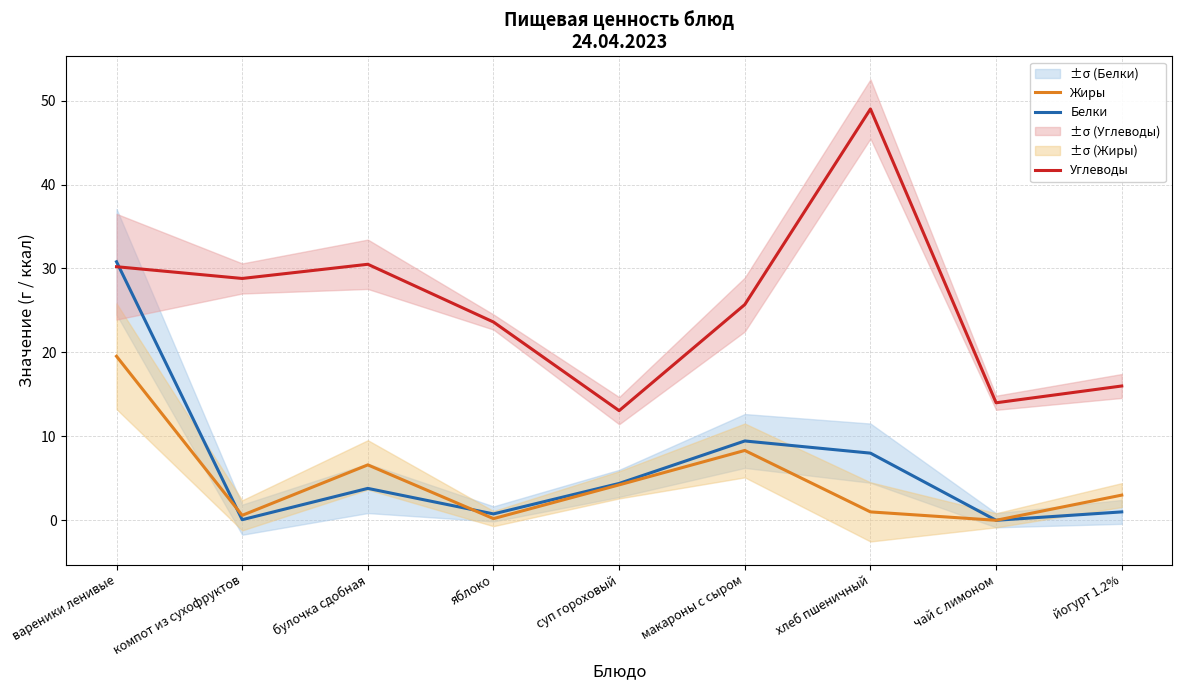

At which category does Жиры reach its first local valley?

компот из сухофруктов